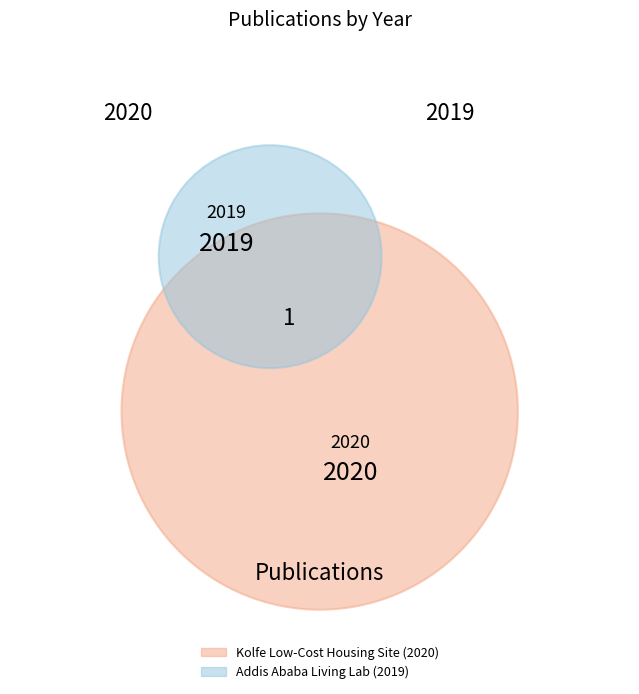

Is there any slice that represents more than half of the pie?

Yes